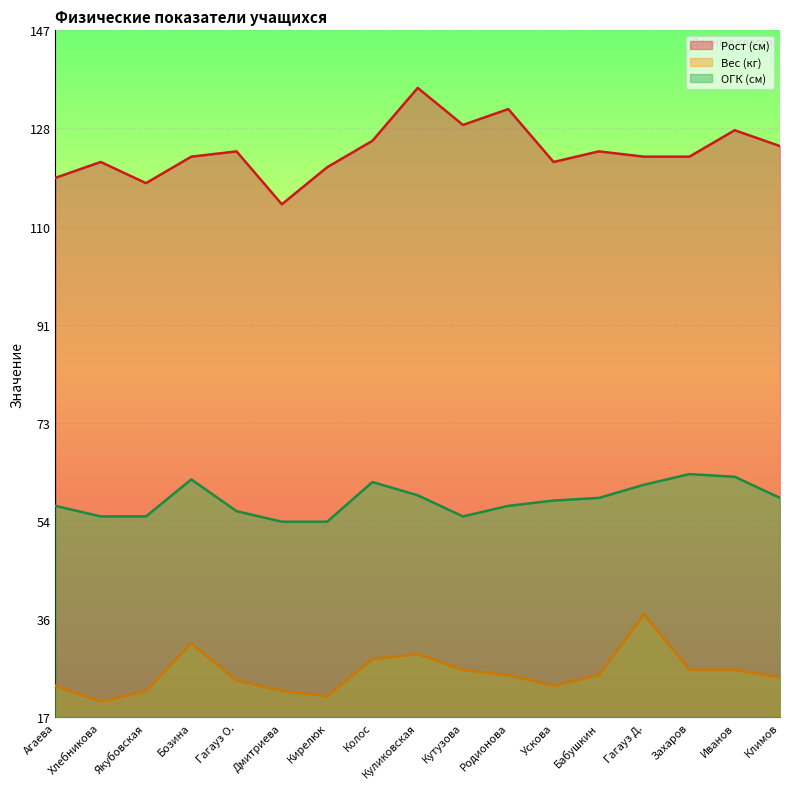

The Рост (см) series shows 122.0 at Хлебникова. True or false?

True